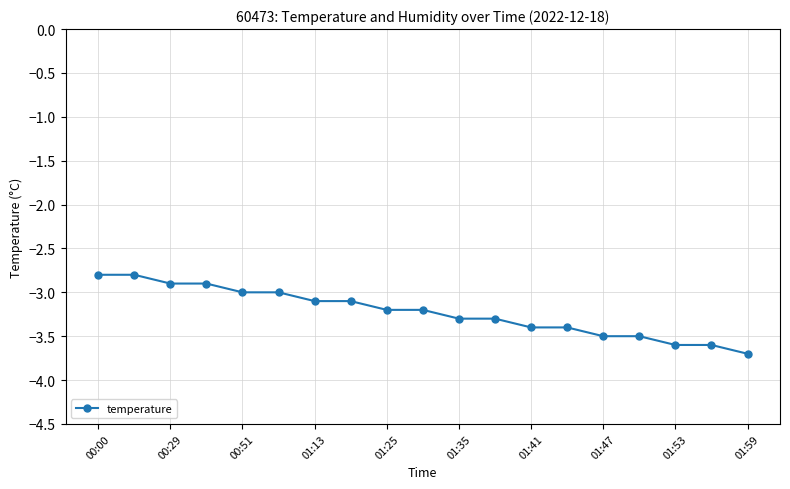

What is the minimum value shown in the chart?

-3.7